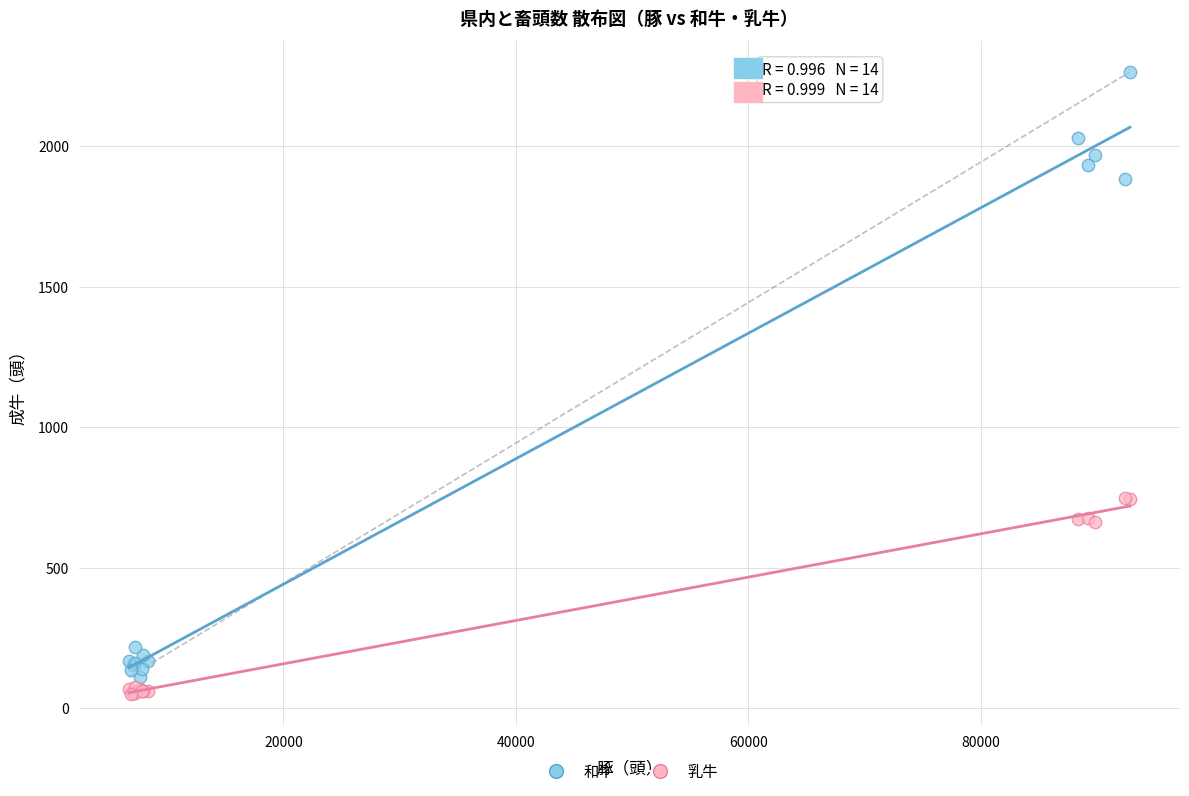

Which series reaches the maximum Y coordinate?

和牛